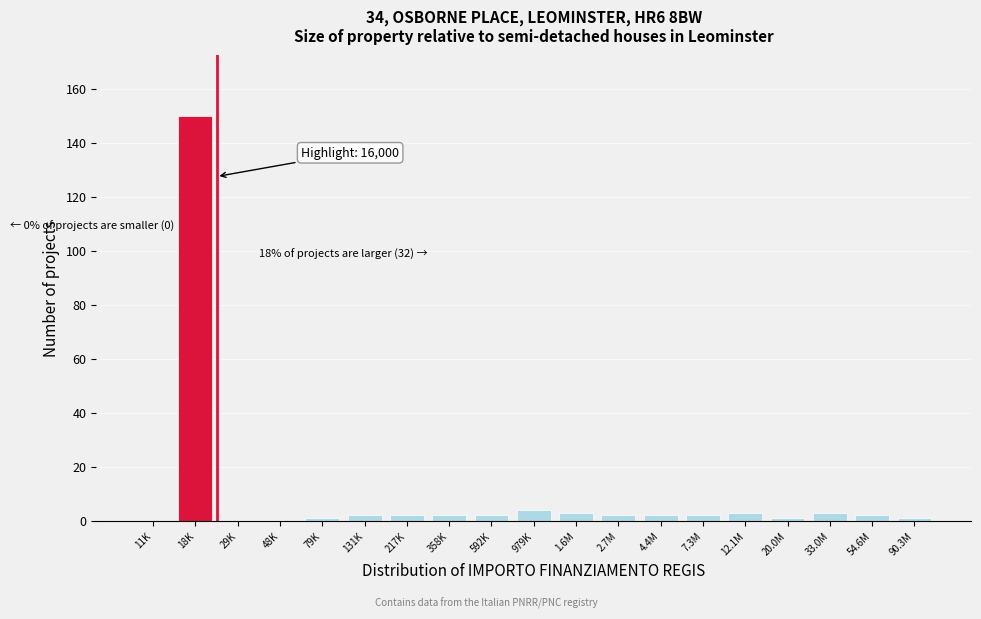

Reading left to right, what are all the values shown in this chart?

11K=0	18K=150	29K=0	48K=0	79K=1	131K=2	217K=2	358K=2	592K=2	979K=4	1.6M=3	2.7M=2	4.4M=2	7.3M=2	12.1M=3	20.0M=1	33.0M=3	54.6M=2	90.3M=1